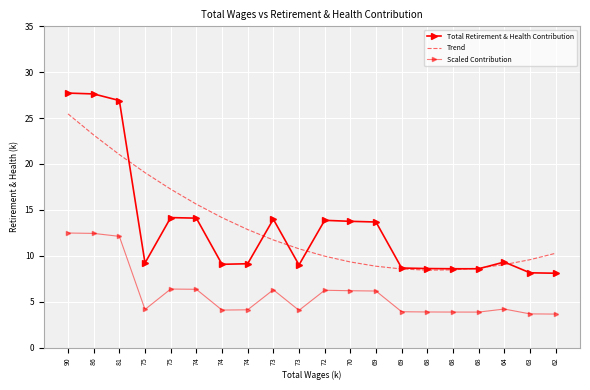

What is the maximum value shown in the chart?

27726.0